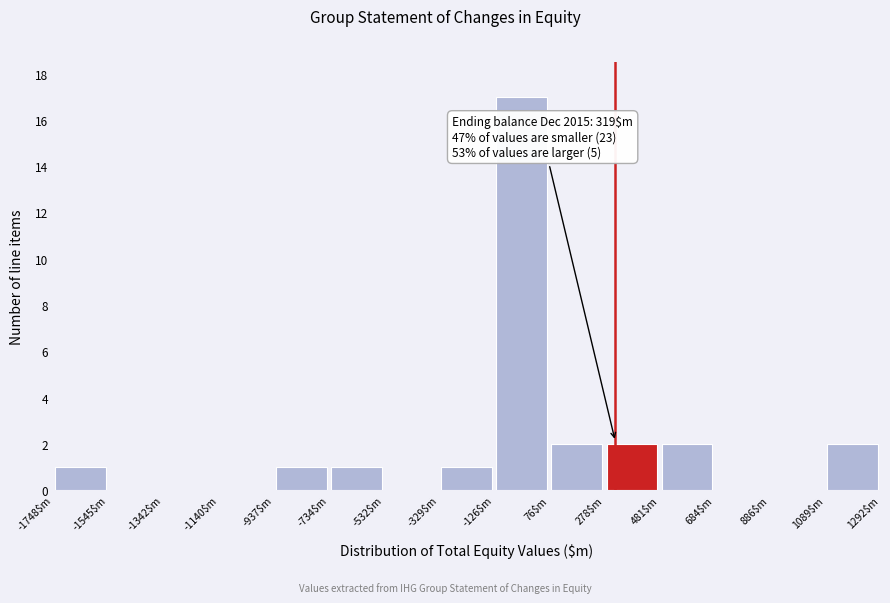

Which range on the x-axis has the tallest bar?

-150 to 100